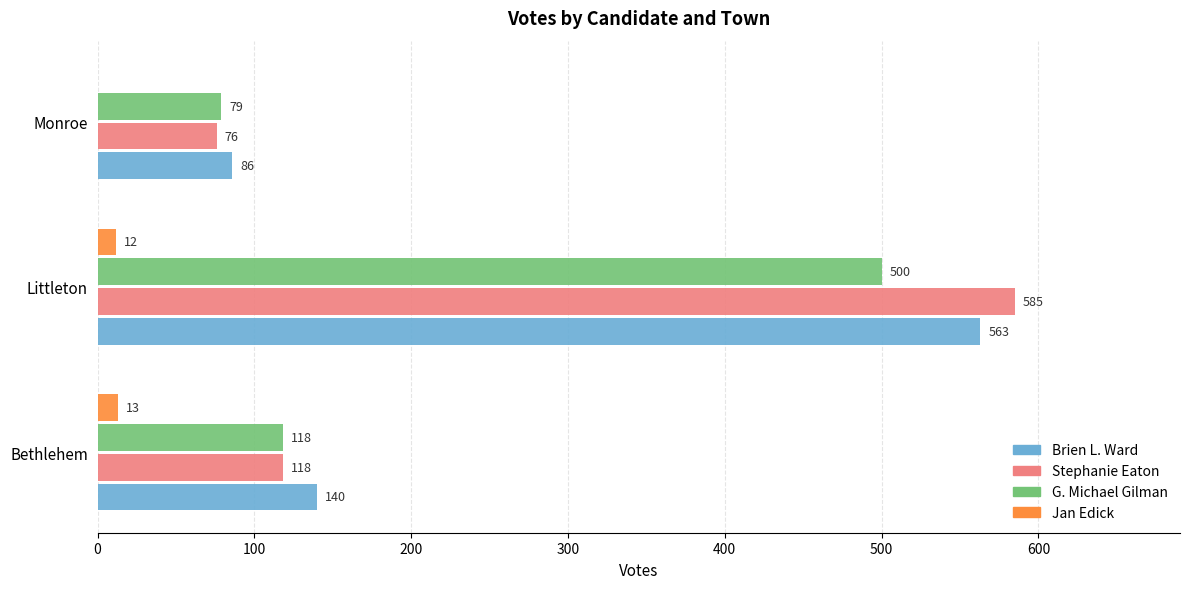

What is the sum of the Jan Edick values at Monroe and Bethlehem?

13